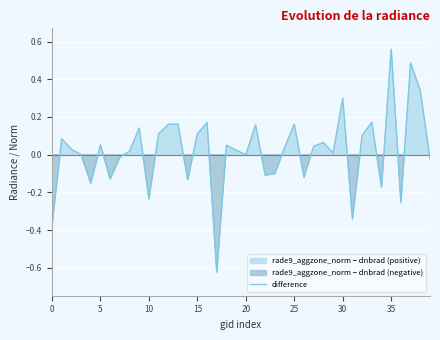

How many points are higher than both their immediate neighbors (excluding endpoints)?

13